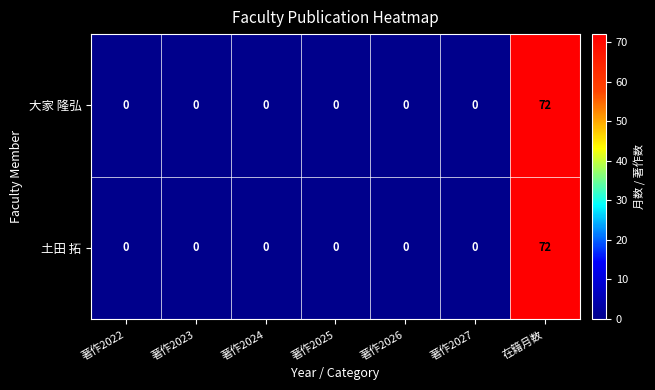

Which category has the highest value across all series?

在籍月数